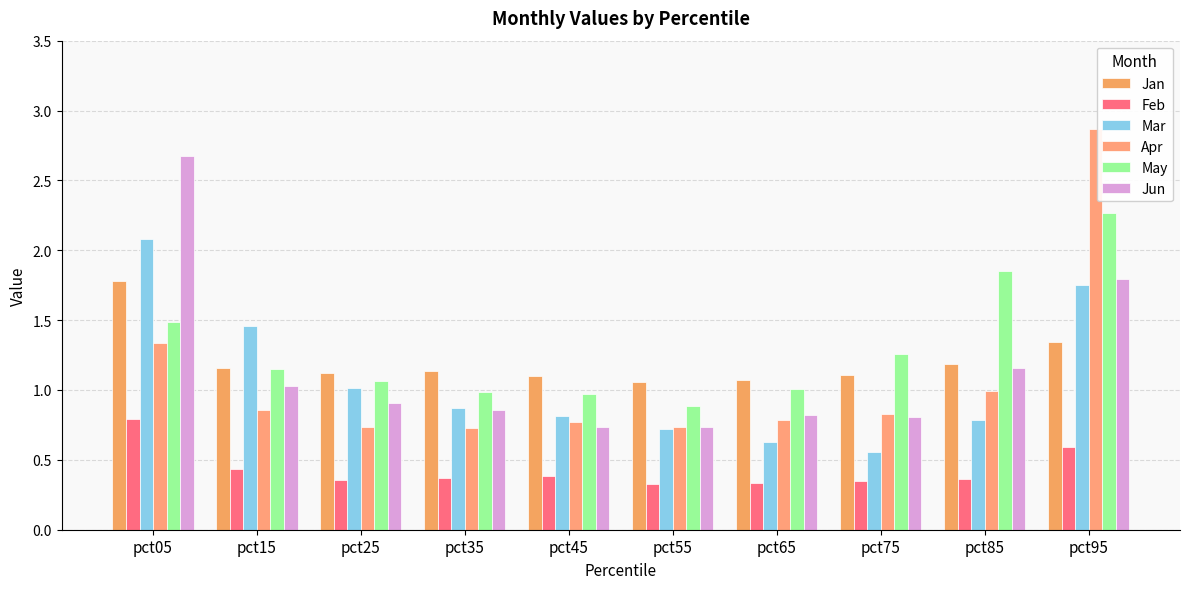

How many bars are there in total?

60